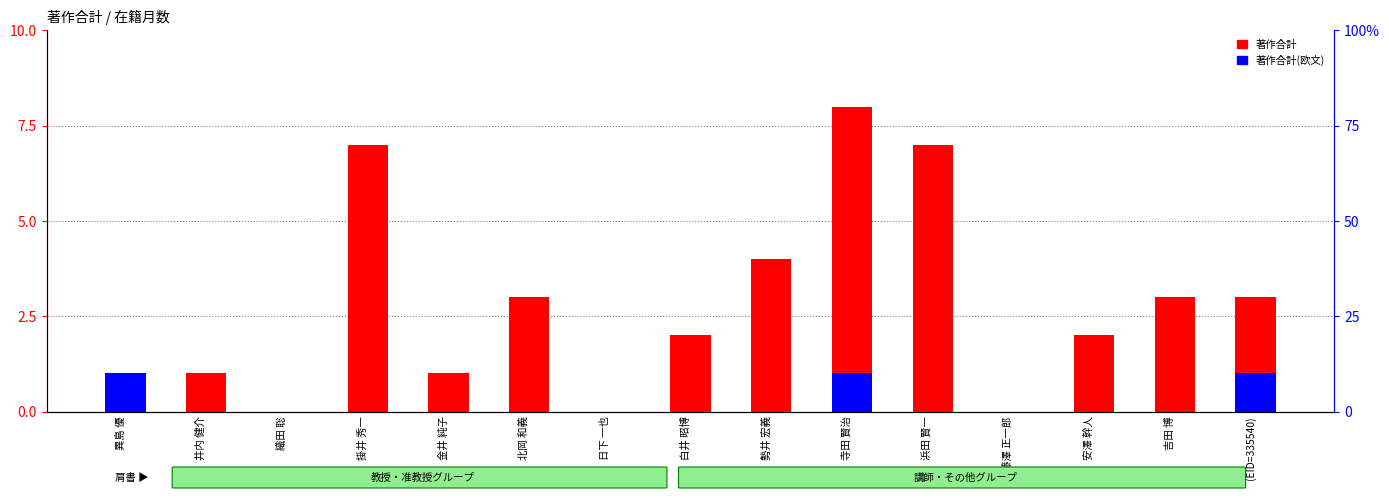

What position from the right is 吉田 博?

2